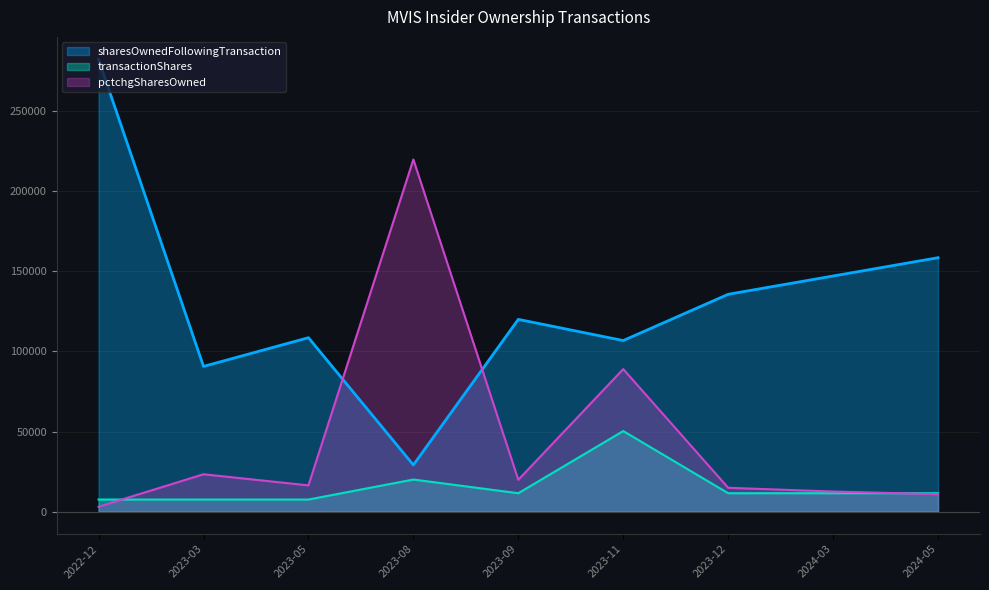

Where does the transactionShares series first go above 11439?

2023-08